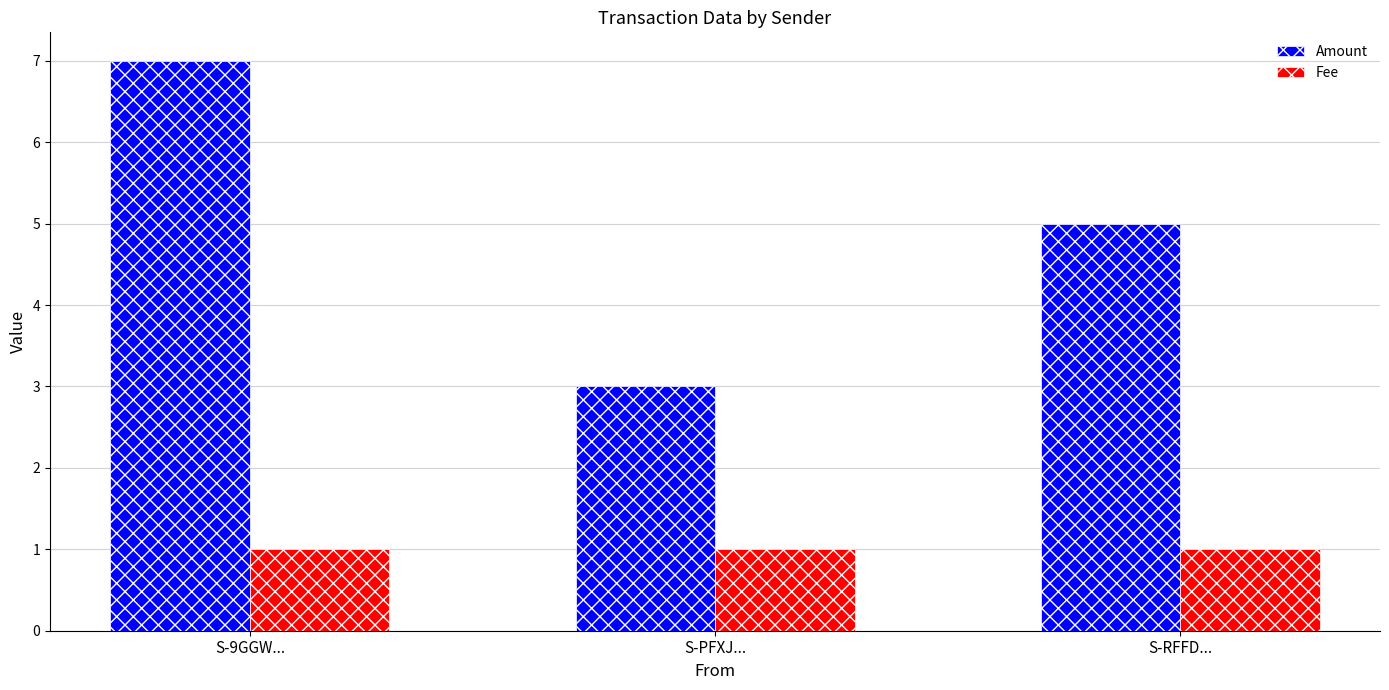

Rank the series by their maximum value, from highest to lowest.

Amount, Fee